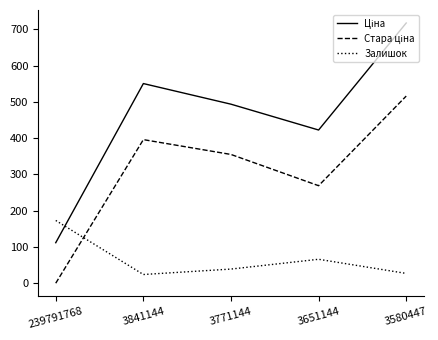

What is the total value across all series at 3580447?

1260.5